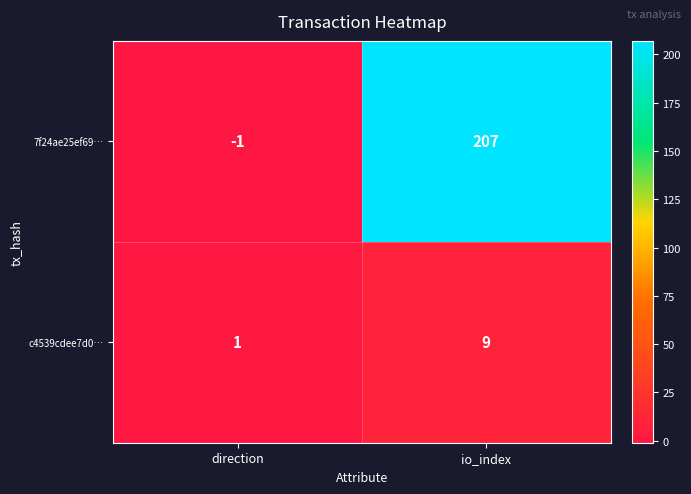

List the series in order of their overall mean, lowest first.

c4539cdee7d0…, 7f24ae25ef69…